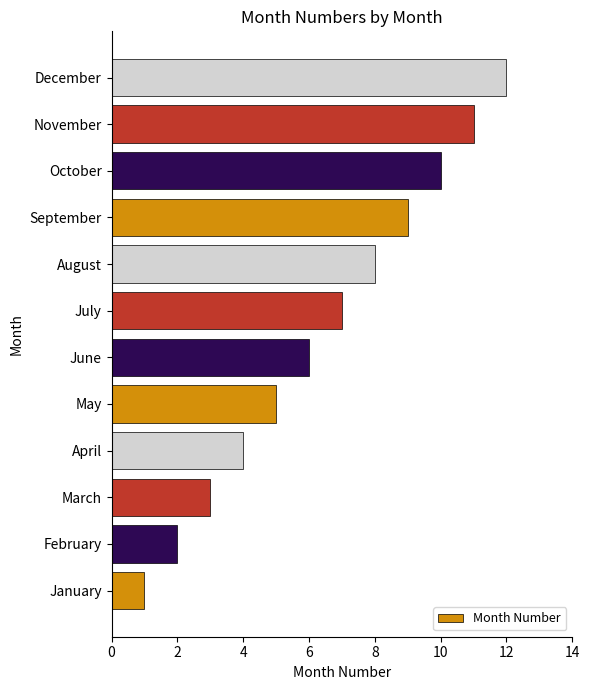

The value at July is 7. True or false?

True